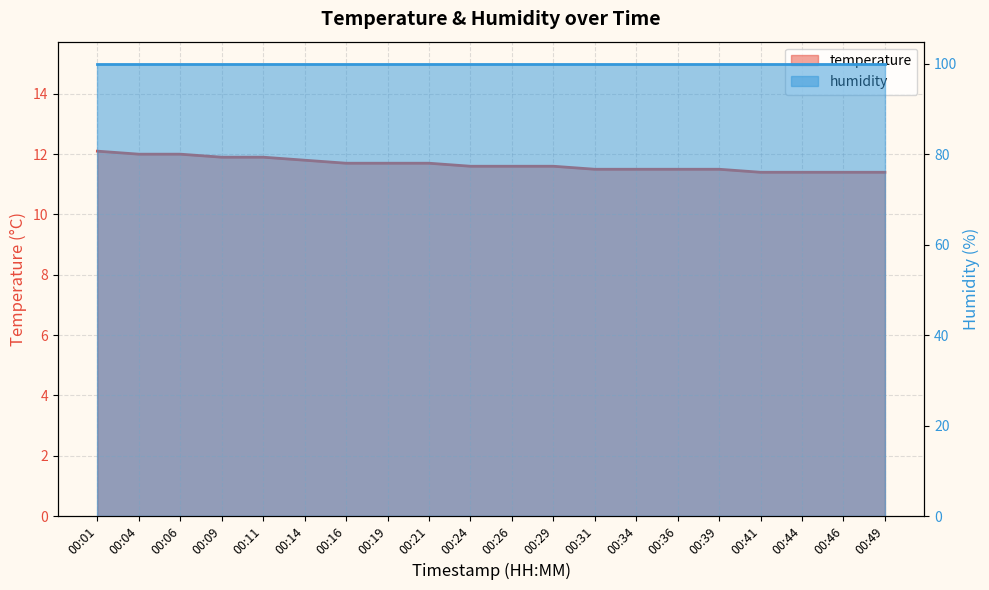

What value does the data have at 00:04?

12.0